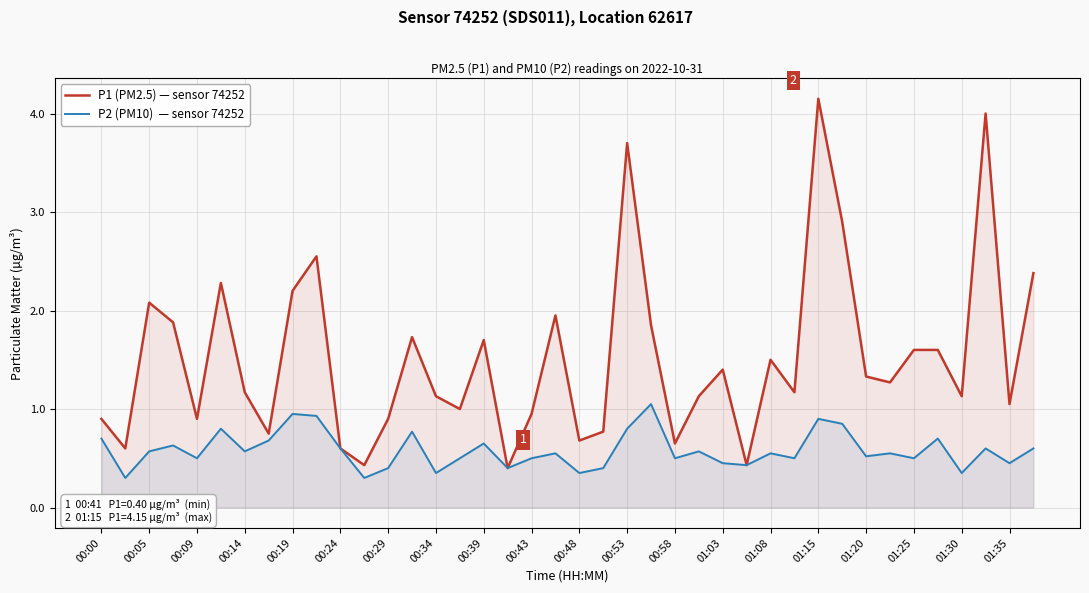

At which category is the sum across all series the highest?

01:15